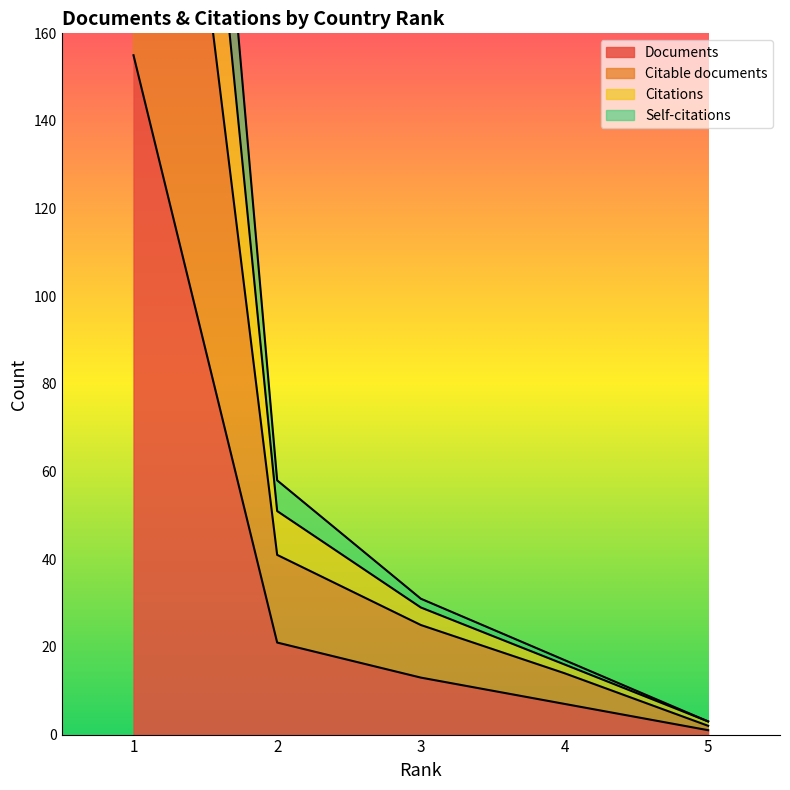

How many data points in Citable documents are above 25?

2